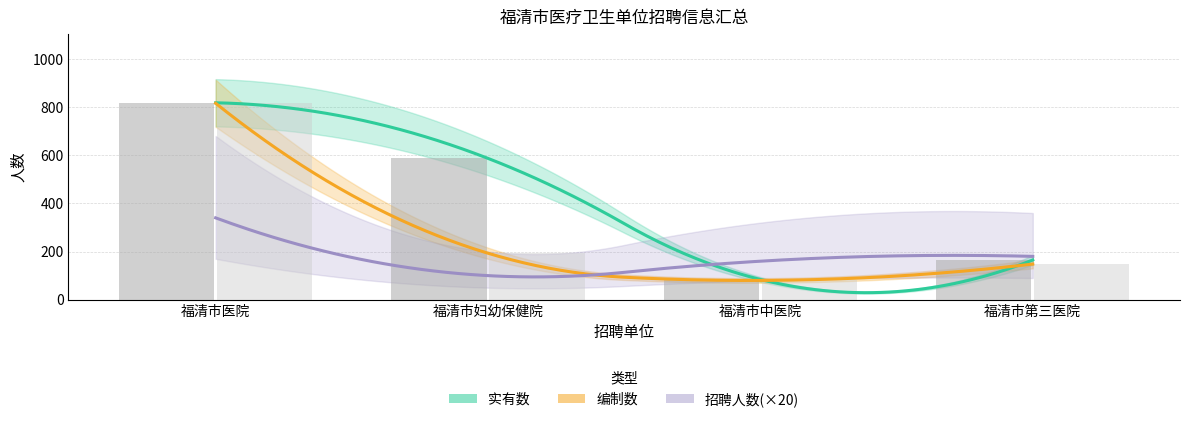

Which series has the largest total across all categories?

实有数